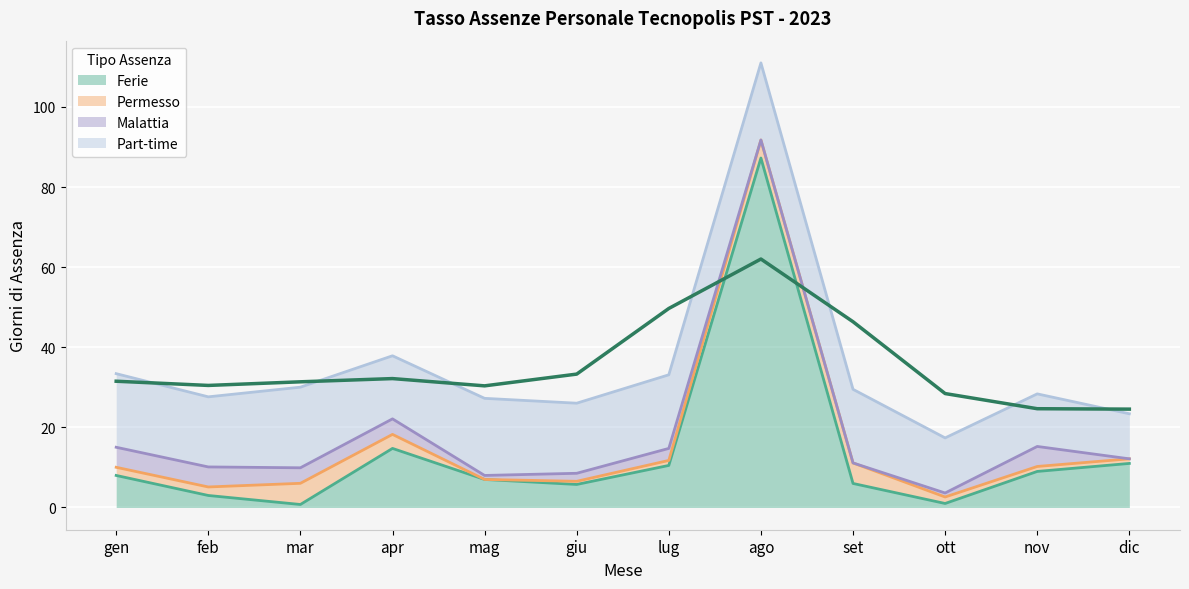

Which series ends up on top after the final intersection of Malattia and Ferie?

Ferie